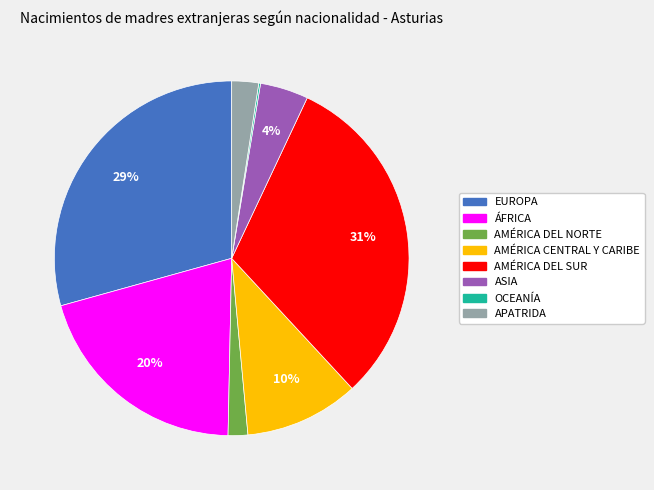

To the nearest percent, what portion does ASIA represent?

4%